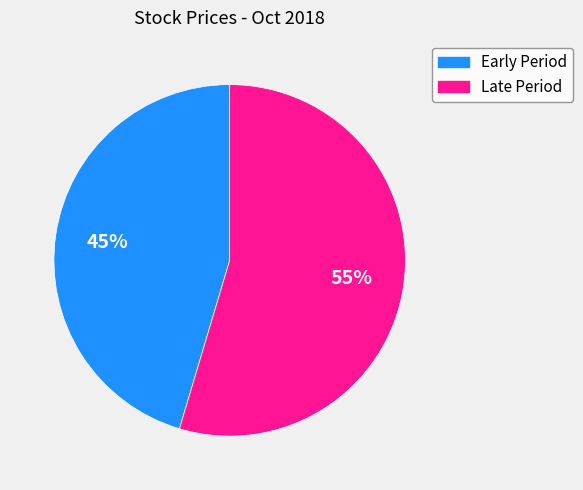

Which slice represents more than half of the pie?

Late Period